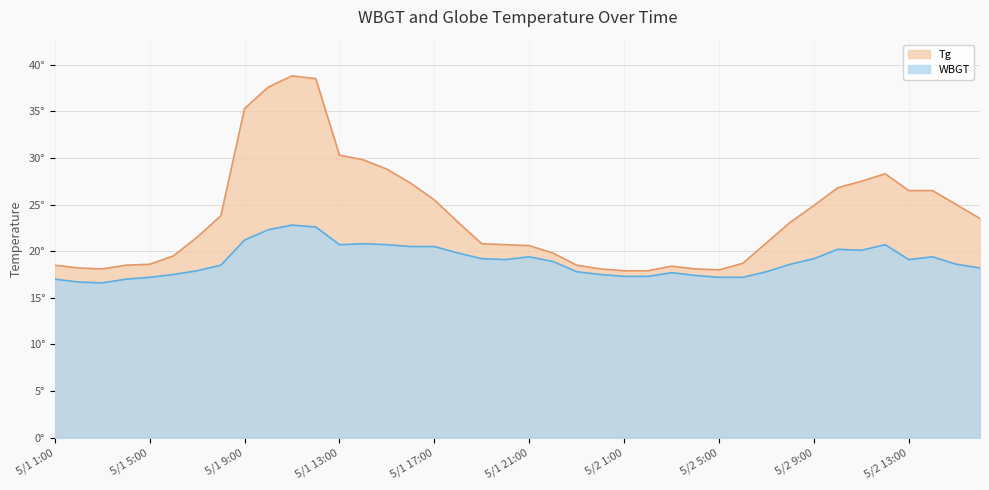

Which series has the largest range (max minus min)?

Tg